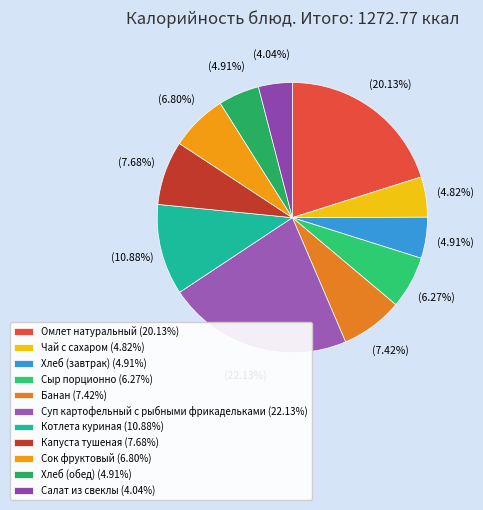

Which slice is the largest?

Суп картофельный с рыбными фрикадельками